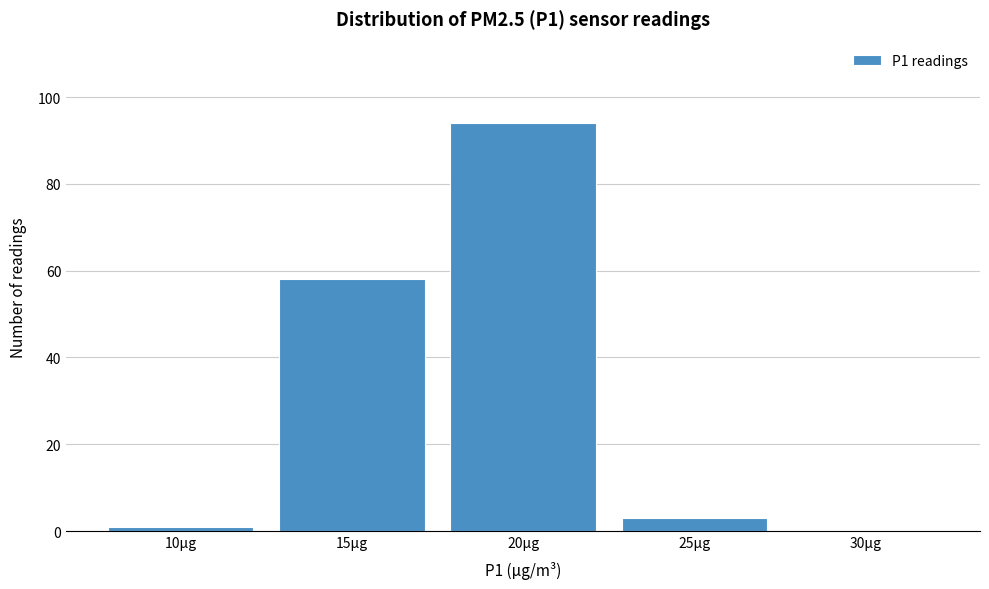

Reading left to right, list all the values displayed in this chart.

10μg=1	15μg=58	20μg=94	25μg=3	30μg=0